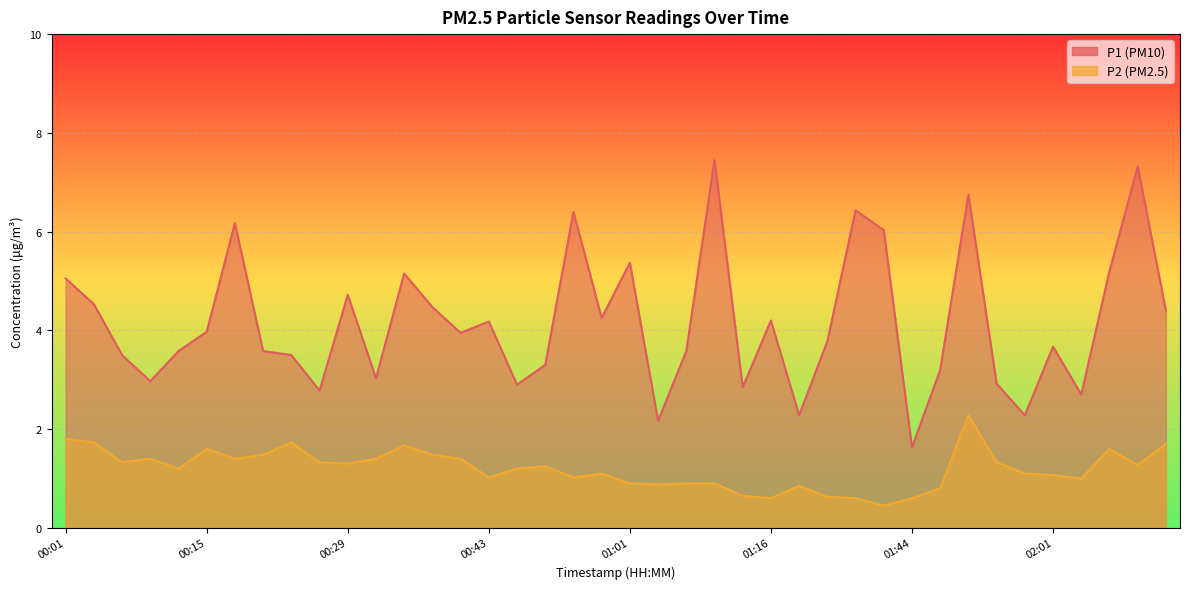

True or false: P1 and P2 intersect in this chart.

False